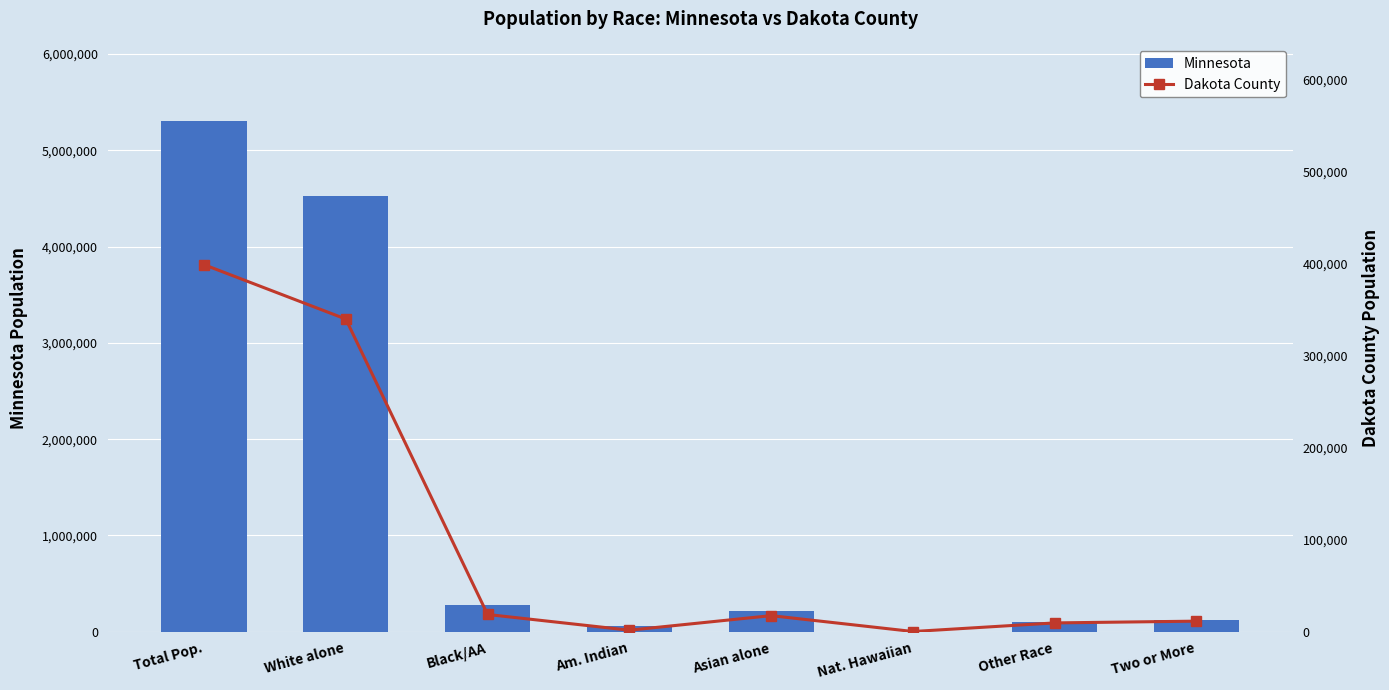

What value does the Dakota County series have at Two or More, to the nearest 100?

11500